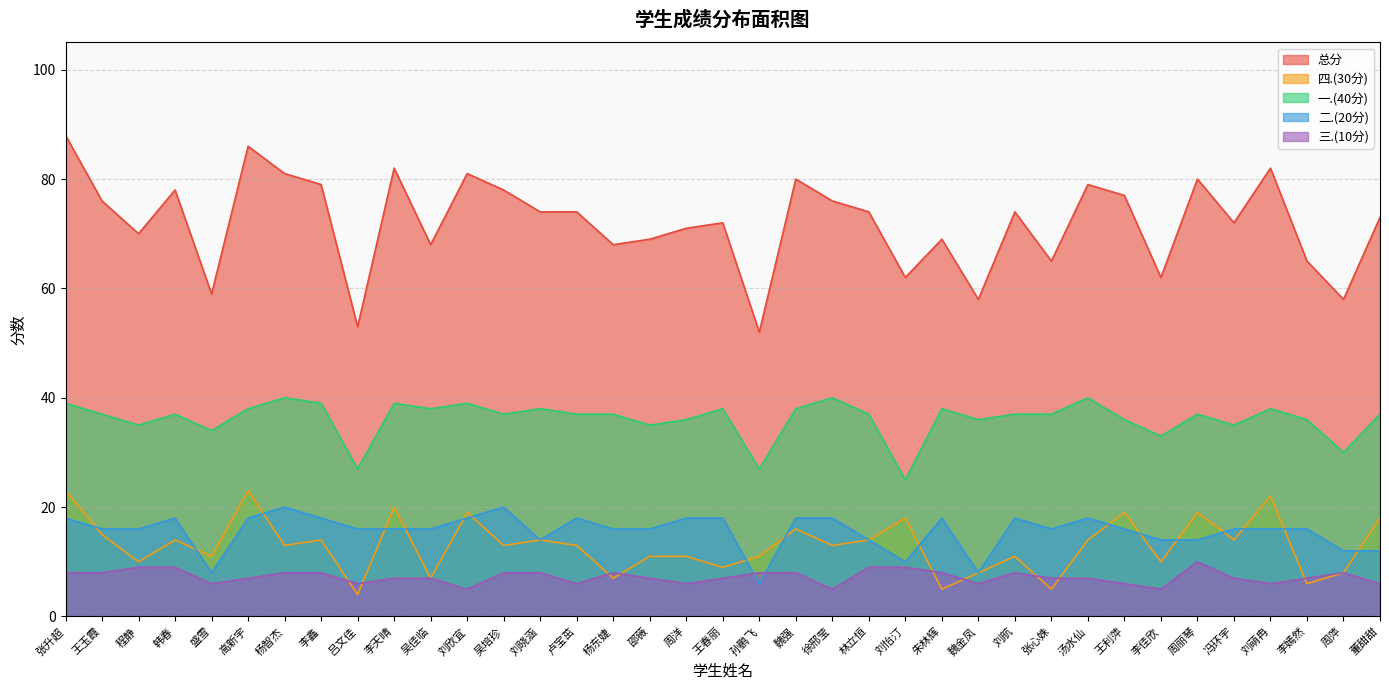

What value does the 二.(20分) series have at 杨智杰, to the nearest 10?

20